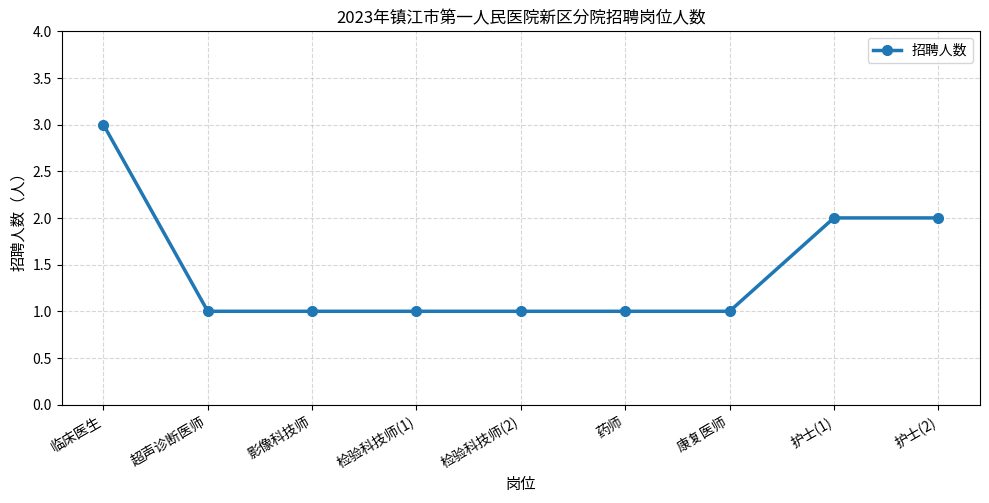

Which has a higher value, 临床医生 or 护士(1)?

临床医生